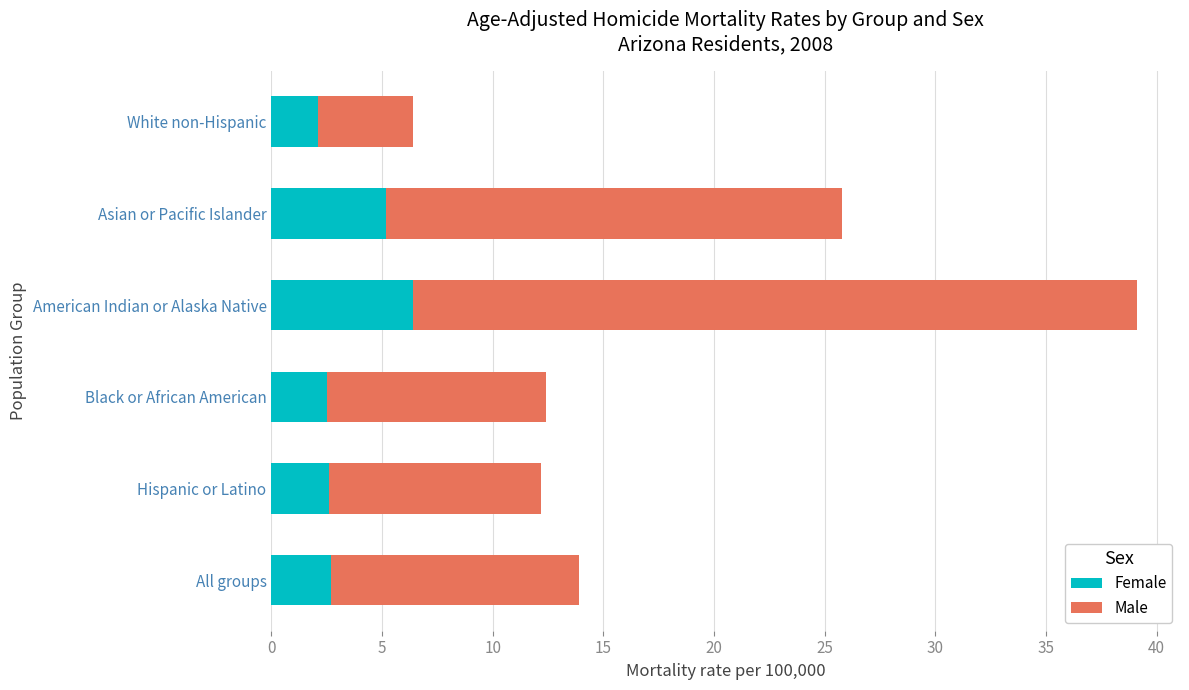

The value of Female at American Indian or Alaska Native is 8.8. True or false?

False